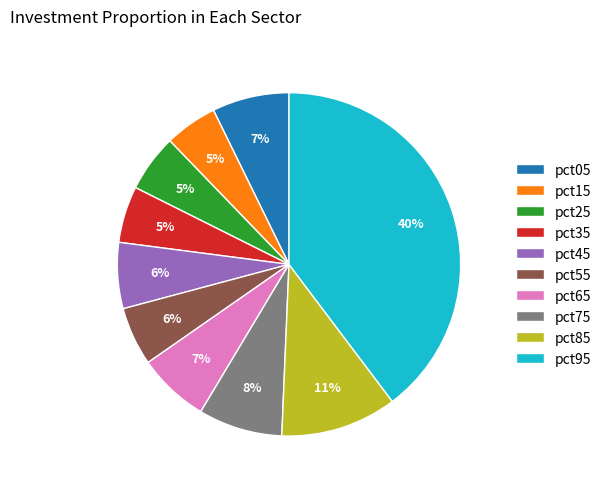

Do pct45 and pct95 together represent more than half of the pie?

No